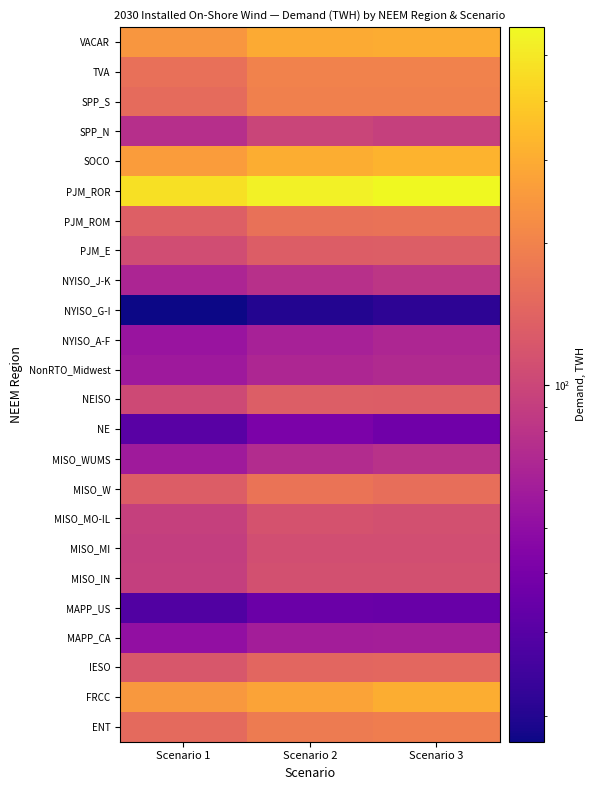

Reading right to left, transcribe all the data shown in this chart.

ENT: Scenario 3=190.2	Scenario 2=183.9	Scenario 1=151.9
FRCC: Scenario 3=302.4	Scenario 2=275.6	Scenario 1=248.4
IESO: Scenario 3=148.2	Scenario 2=146.2	Scenario 1=122.5
MAPP_CA: Scenario 3=62.0	Scenario 2=61.2	Scenario 1=51.3
MAPP_US: Scenario 3=34.9	Scenario 2=35.2	Scenario 1=28.6
MISO_IN: Scenario 3=113.3	Scenario 2=112.7	Scenario 1=92.2
MISO_MI: Scenario 3=110.0	Scenario 2=110.2	Scenario 1=90.5
MISO_MO-IL: Scenario 3=112.8	Scenario 2=115.5	Scenario 1=92.8
MISO_W: Scenario 3=160.7	Scenario 2=168.6	Scenario 1=131.1
MISO_WUMS: Scenario 3=78.3	Scenario 2=72.6	Scenario 1=58.4
NE: Scenario 3=37.5	Scenario 2=41.3	Scenario 1=30.4
NEISO: Scenario 3=130.1	Scenario 2=132.8	Scenario 1=103.8
NonRTO_Midwest: Scenario 3=70.8	Scenario 2=68.1	Scenario 1=57.8
NYISO_A-F: Scenario 3=67.8	Scenario 2=64.0	Scenario 1=54.8
NYISO_G-I: Scenario 3=21.5	Scenario 2=19.9	Scenario 1=17.6
NYISO_J-K: Scenario 3=82.8	Scenario 2=77.5	Scenario 1=67.6
PJM_E: Scenario 3=132.9	Scenario 2=131.2	Scenario 1=108.2
PJM_ROM: Scenario 3=166.3	Scenario 2=164.1	Scenario 1=135.2
PJM_ROR: Scenario 3=572.7	Scenario 2=536.4	Scenario 1=467.5
SOCO: Scenario 3=321.4	Scenario 2=303.4	Scenario 1=259.6
SPP_N: Scenario 3=92.7	Scenario 2=97.8	Scenario 1=76.5
SPP_S: Scenario 3=193.7	Scenario 2=195.4	Scenario 1=154.4
TVA: Scenario 3=198.8	Scenario 2=199.3	Scenario 1=162.6
VACAR: Scenario 3=300.3	Scenario 2=295.8	Scenario 1=244.1